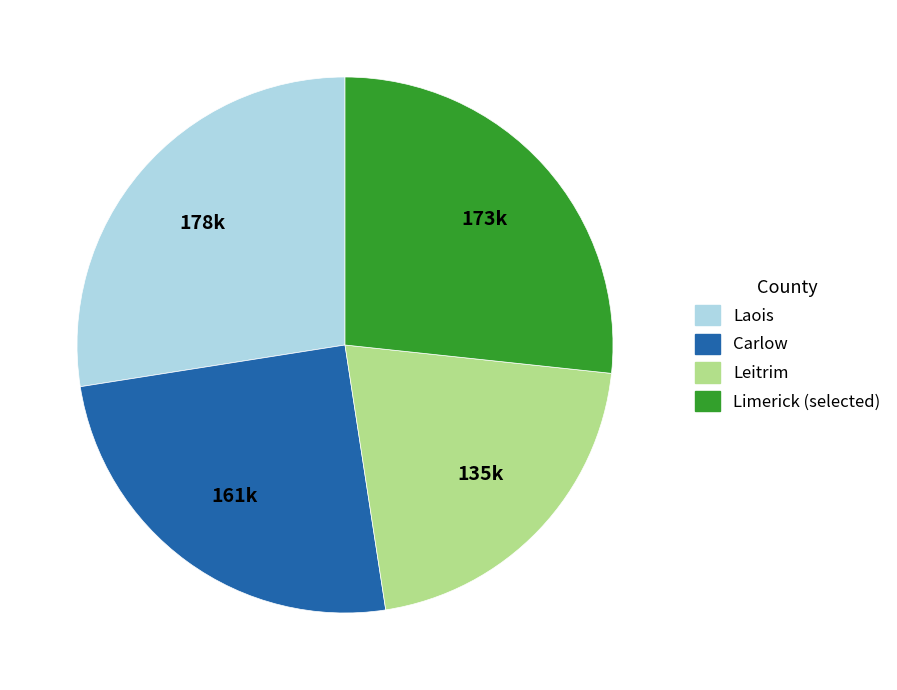

Is there any slice that represents more than half of the pie?

No